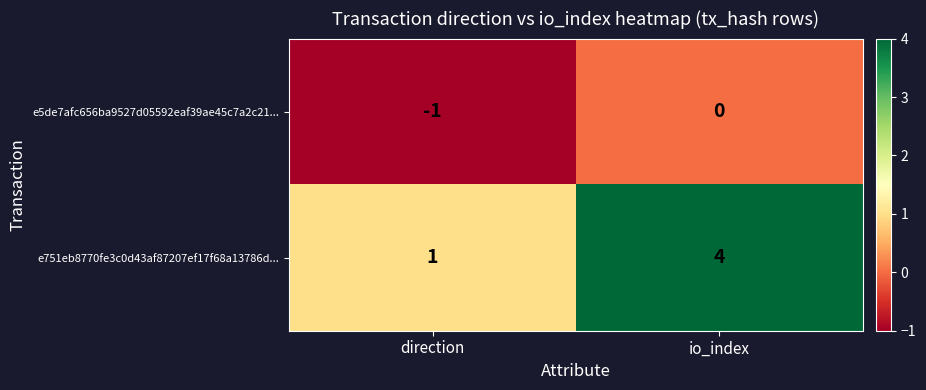

Count the number of data series in this chart.

2